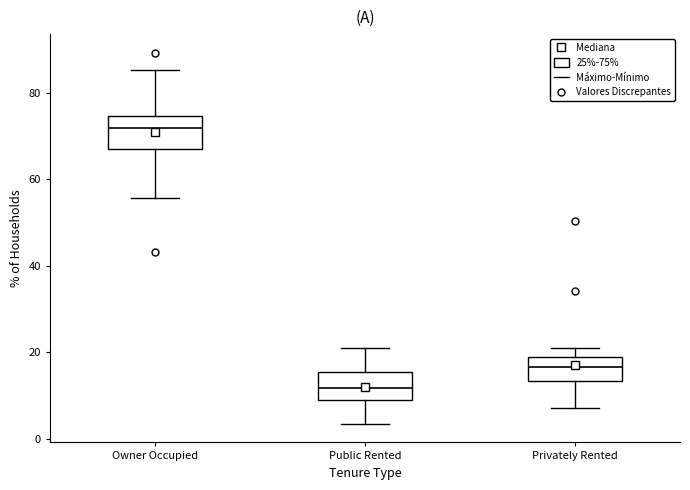

Reading left to right, read every box against the y-axis: the position of its median line, the range the box covers, and the ends of its whiskers. The values are not printed on the chart, so give them approximately, as read against the axis.

Owner Occupied: median 72, box 68 to 74, whiskers 56 to 86
Public Rented: median 12, box 10 to 16, whiskers 4 to 20
Privately Rented: median 16, box 14 to 20, whiskers 8 to 22